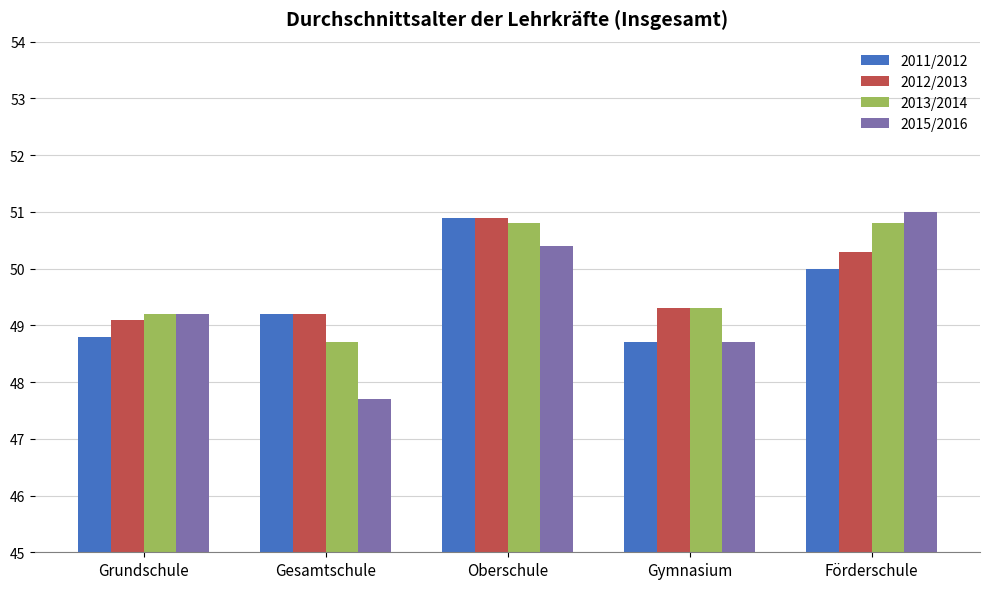

What is the average value of the 2012/2013 series?

49.8